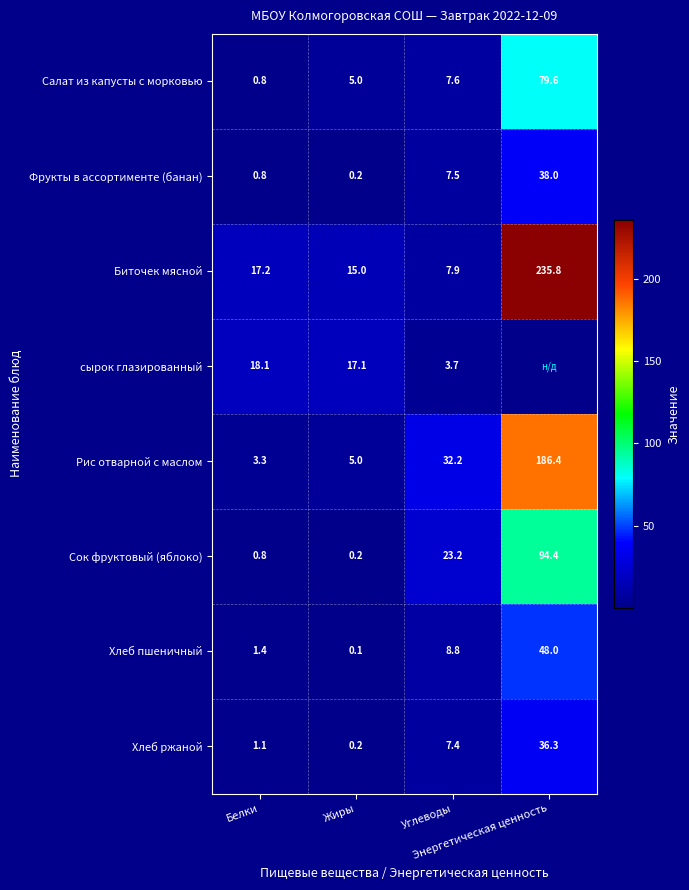

What is the sum of all Сок фруктовый (яблоко) values?

118.6